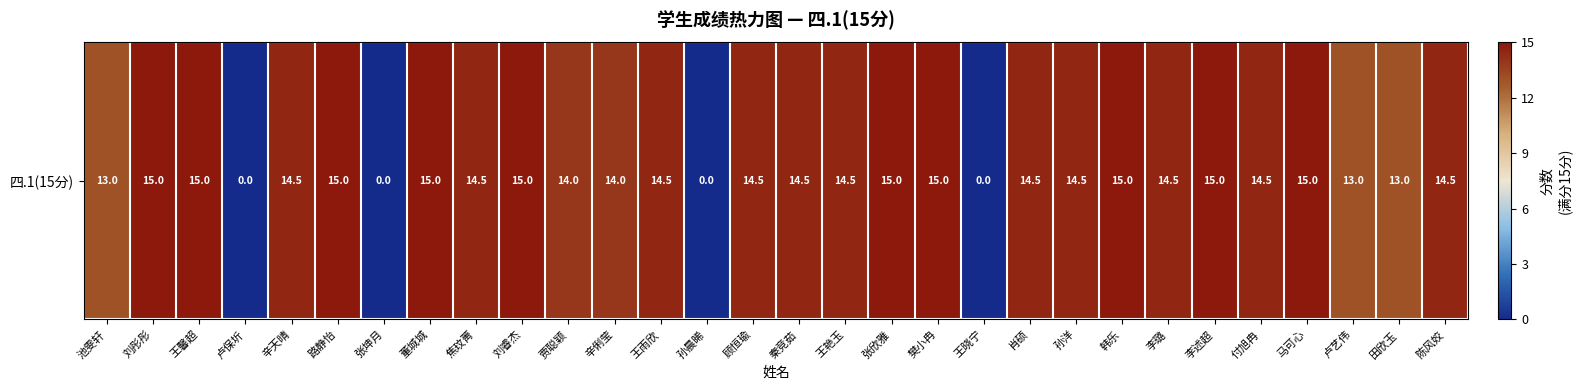

List the labels in order of value, largest first.

刘彤彤, 王馨超, 路静怡, 董城城, 刘睿杰, 张欣雅, 樊小冉, 韩乐, 李述超, 马可心, 辛天晴, 焦玟菁, 王雨欣, 顾恒瑜, 秦竞茹, 王艳玉, 肖硕, 孙洋, 李璐, 付旭冉, 陈风姣, 贾聪颖, 辛俐莹, 池雯轩, 卢艺伟, 田欣玉, 卢保圻, 张坤月, 孙晨晞, 王晓宁